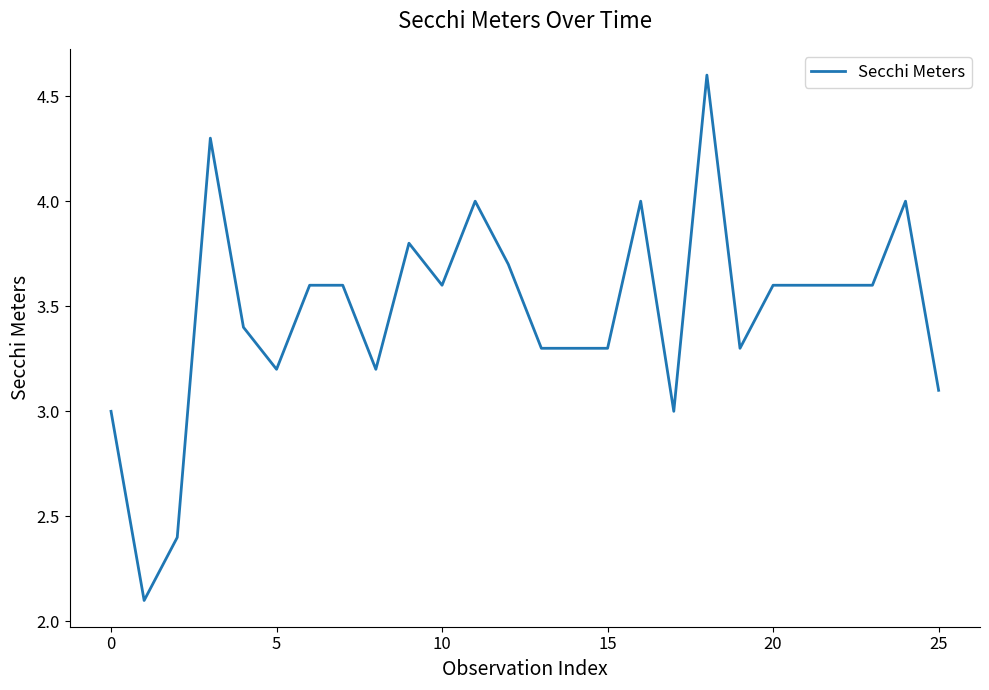

What is the greatest value displayed?

4.6